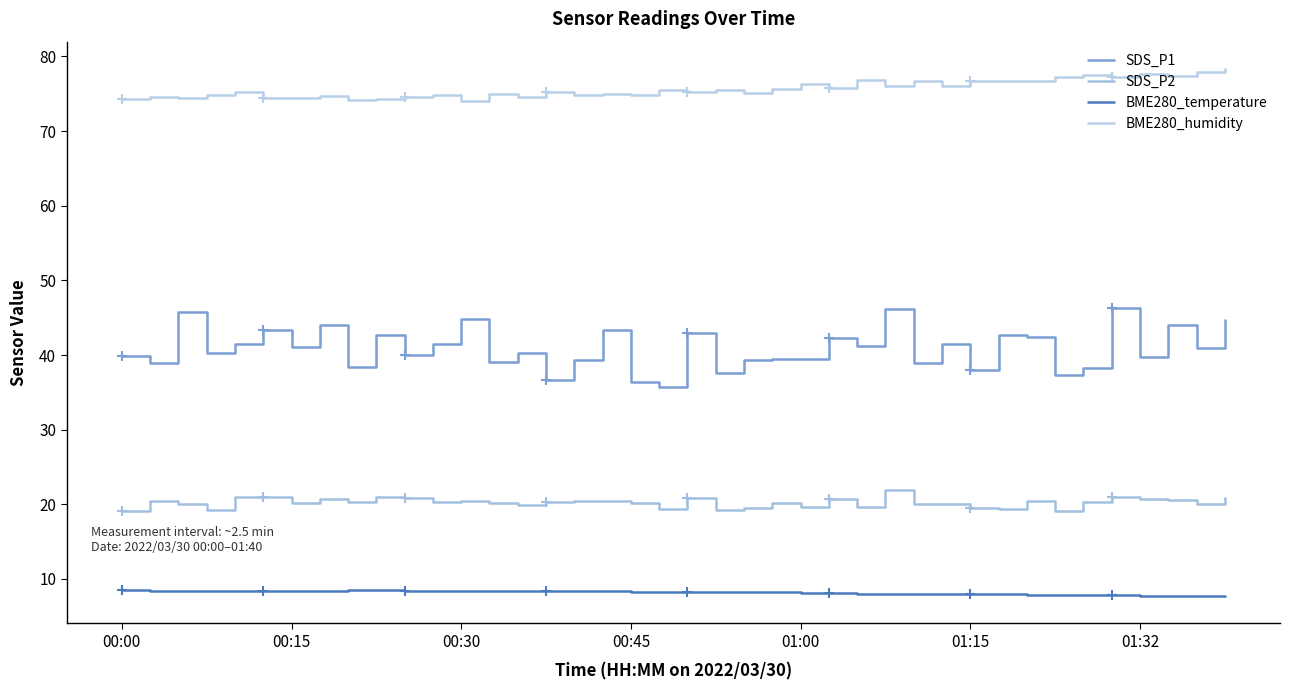

Is the value of BME280_temperature at 24 greater than the value of SDS_P2 at 23?

No